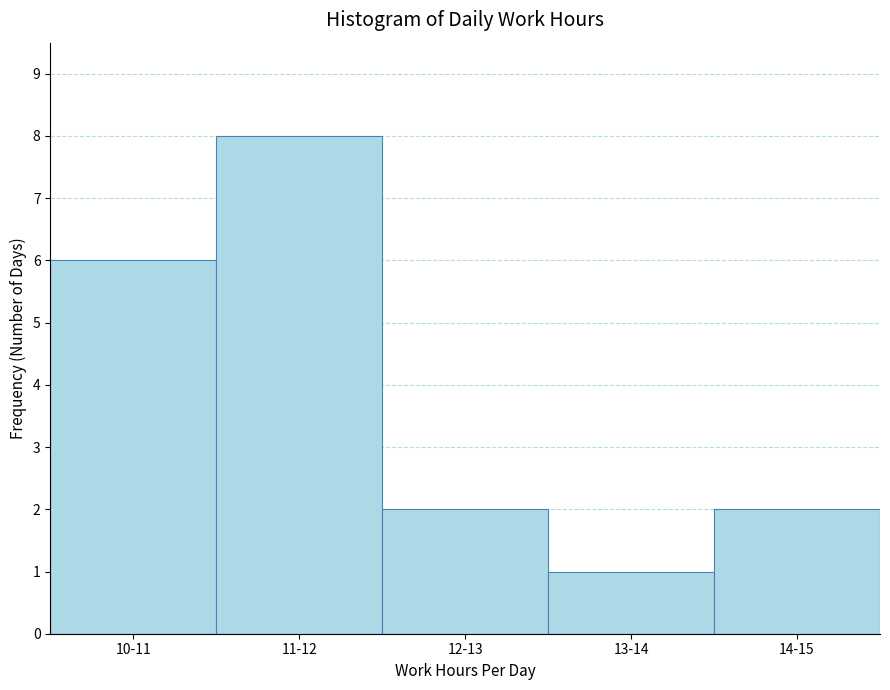

Reading left to right, extract all data points from this chart.

10-11=6	11-12=8	12-13=2	13-14=1	14-15=2